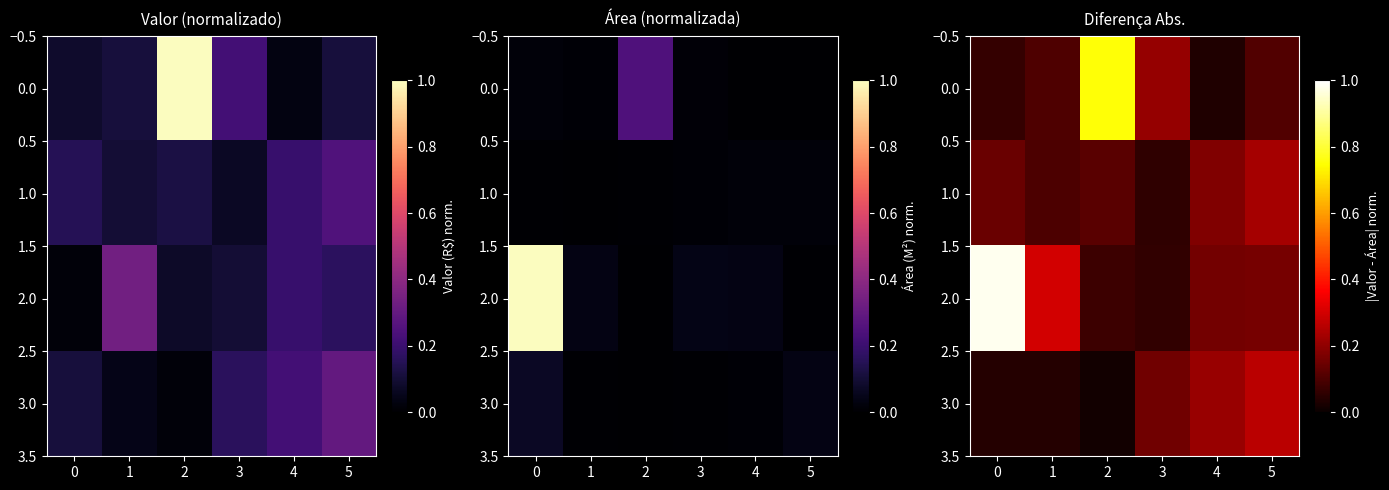

What is the difference between the second highest and second lowest values in the 2.0 series?

0.2